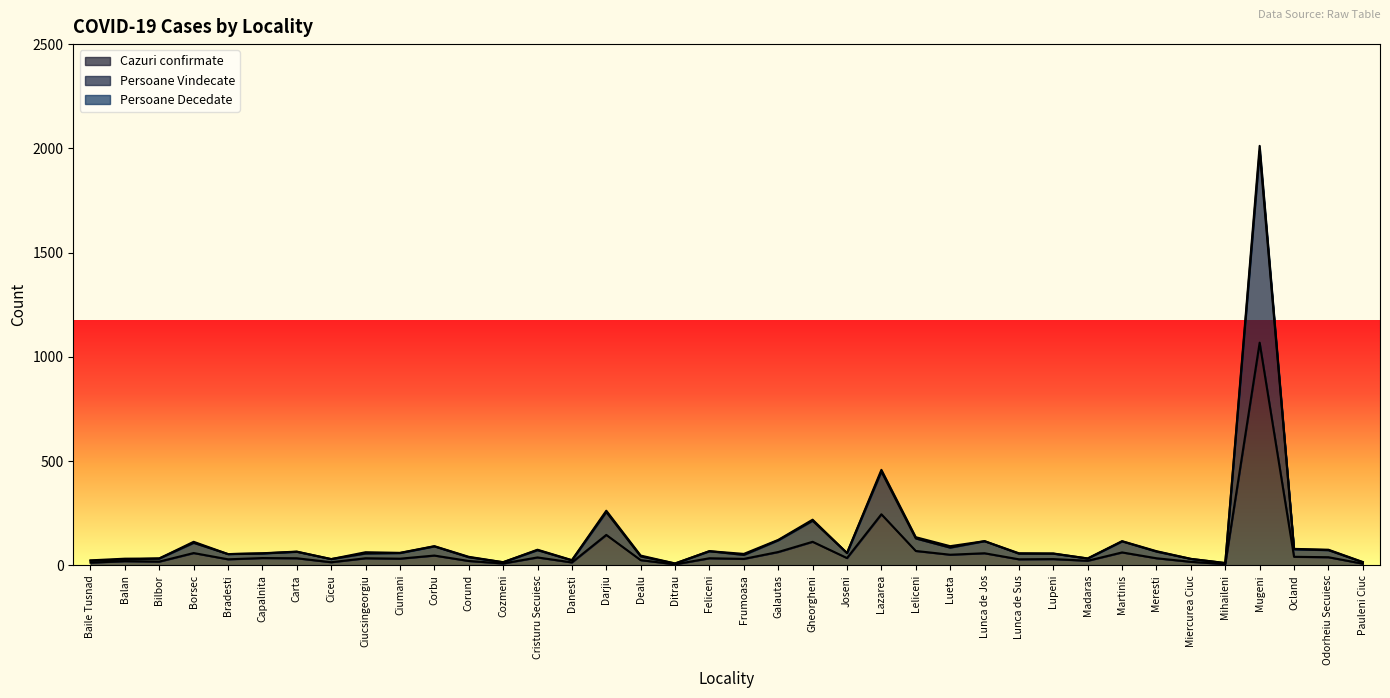

List the labels in order of Persoane Vindecate value, smallest first.

Ditrau, Mihaileni, Cozmeni, Pauleni Ciuc, Baile Tusnad, Danesti, Balan, Ciceu, Miercurea Ciuc, Bilbor, Madaras, Corund, Dealu, Frumoasa, Bradesti, Lunca de Sus, Lupeni, Capalnita, Ciucsingeorgiu, Ciumani, Joseni, Carta, Meresti, Feliceni, Cristuru Secuiesc, Odorheiu Secuiesc, Ocland, Lueta, Corbu, Borsec, Martinis, Lunca de Jos, Galautas, Leliceni, Gheorgheni, Darjiu, Lazarea, Mugeni